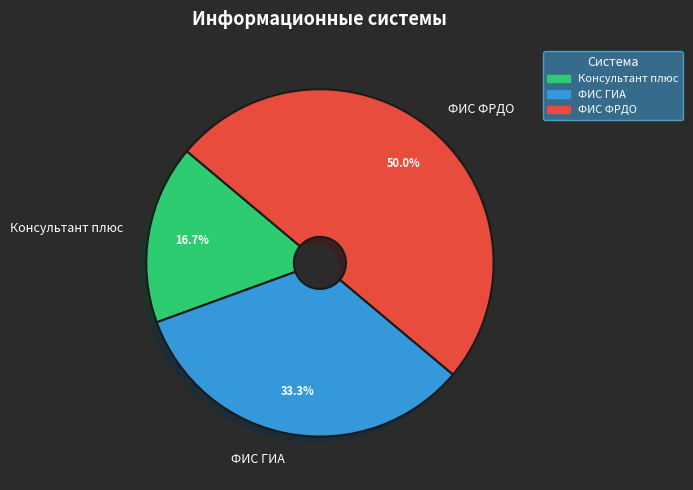

Does ФИС ГИА represent more than half of the total?

No